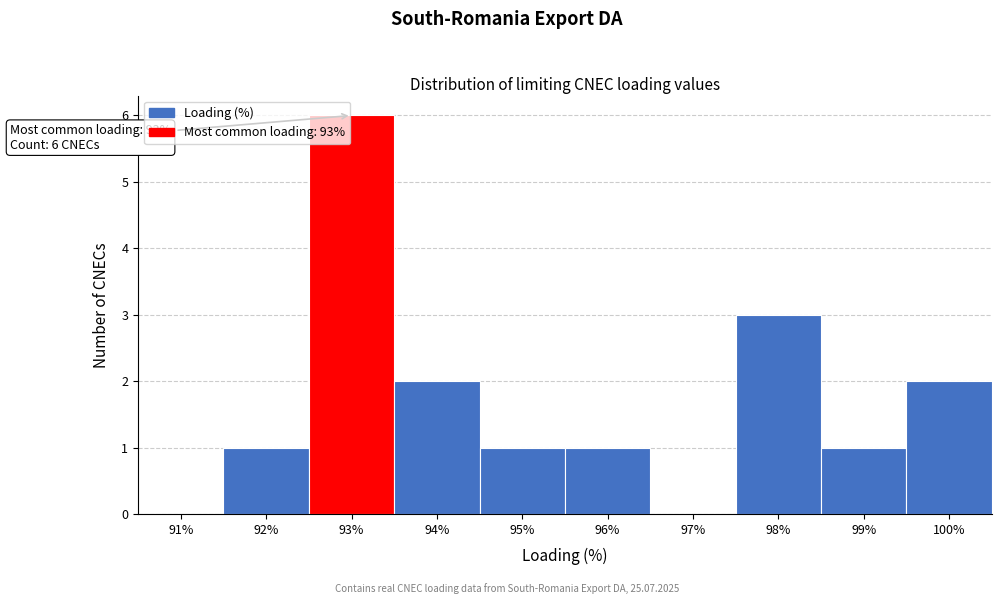

Reading right to left, extract all data points from this chart.

100%=2	99%=1	98%=3	97%=0	96%=1	95%=1	94%=2	93%=6	92%=1	91%=0